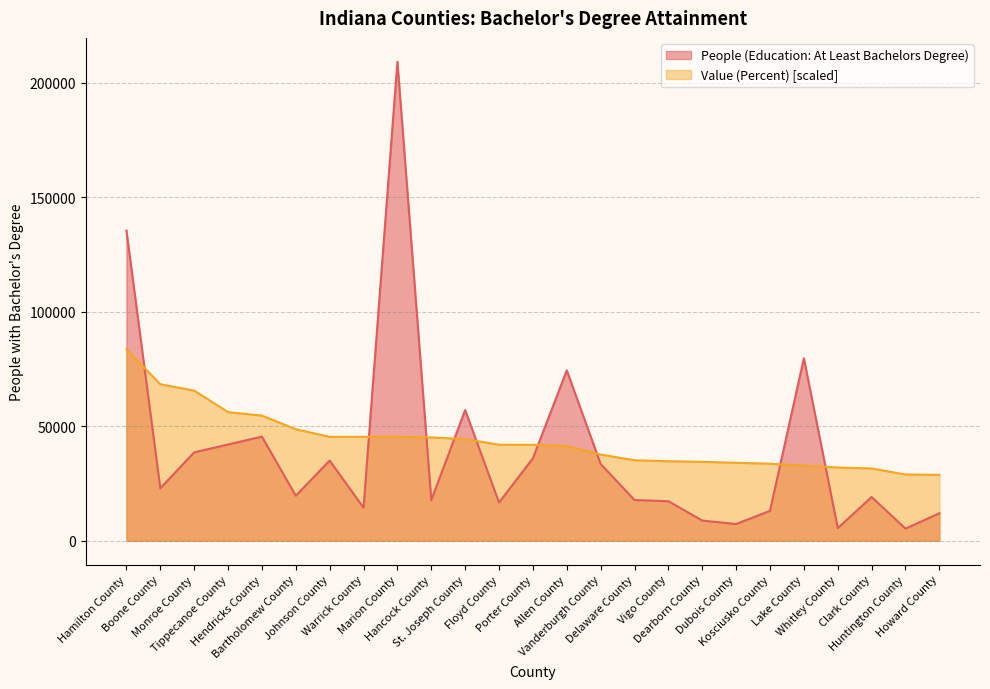

Which category has the highest value in the Value (Percent) series?

Hamilton County